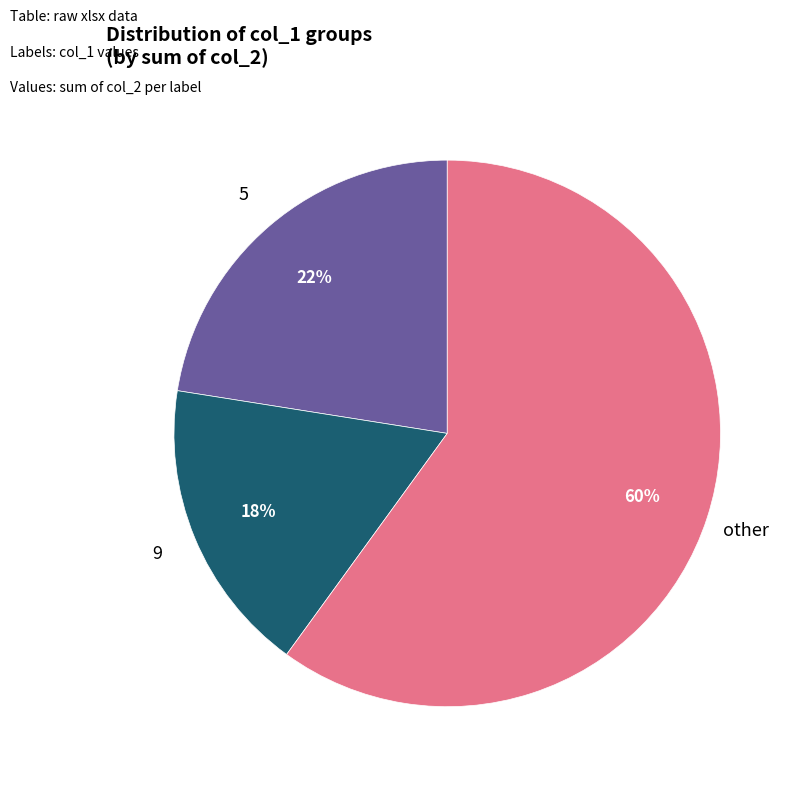

To the nearest percent, what is the average slice percentage?

33%